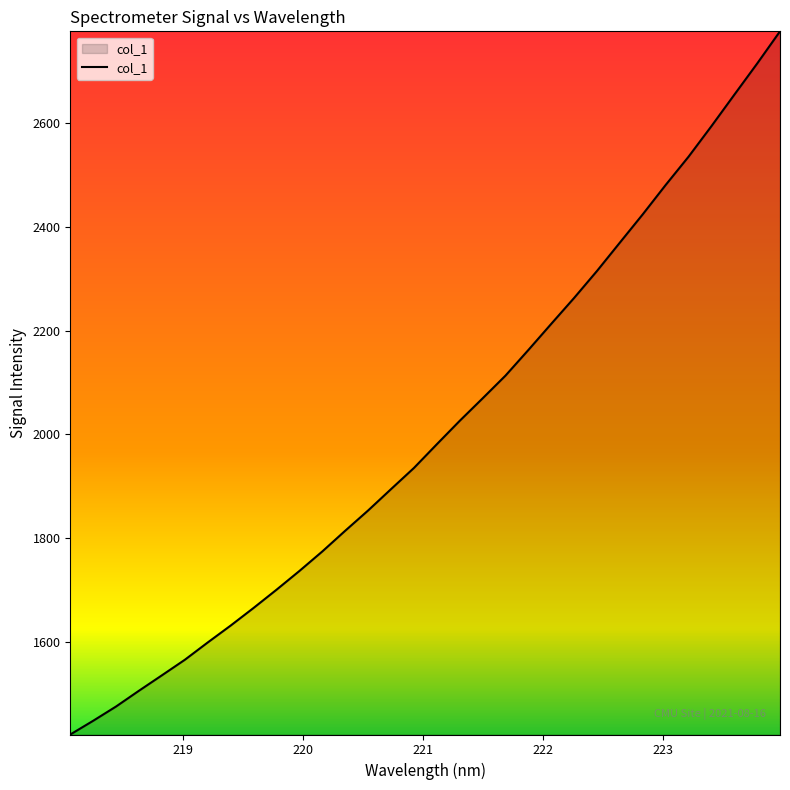

Does the chart display data point markers on the line(s)?

No